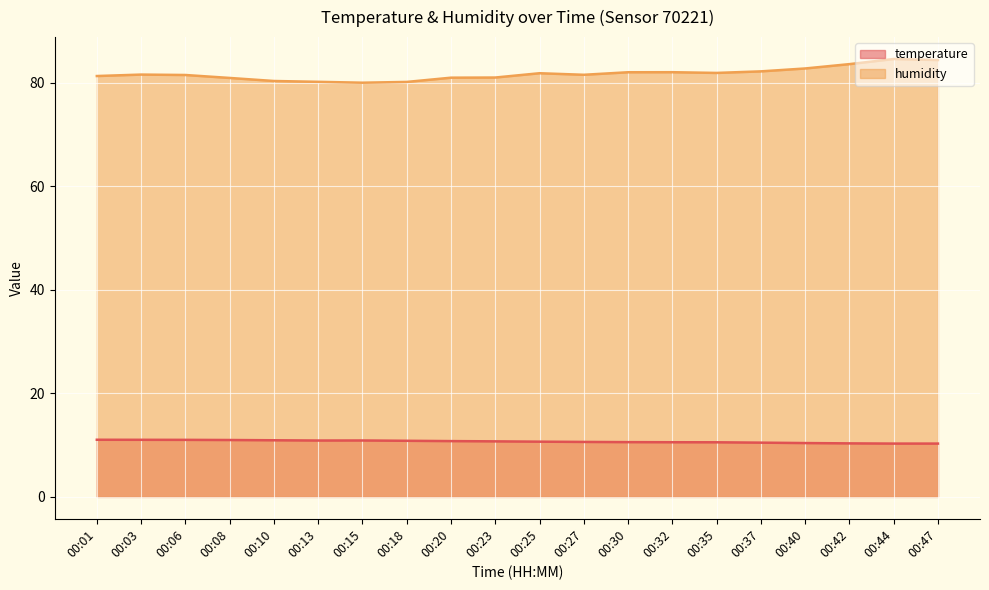

What is the average value of the humidity series?

81.8